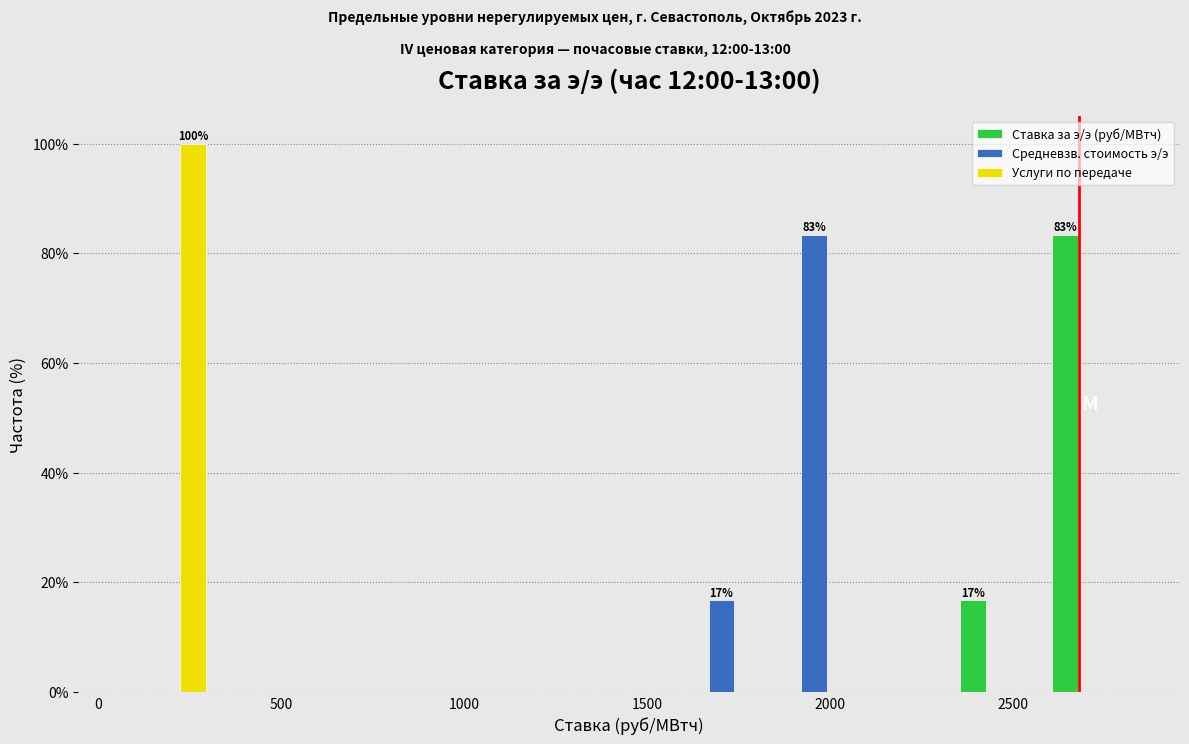

In the Услуги по передаче series, which range on the x-axis has the tallest bar?

50 to 300